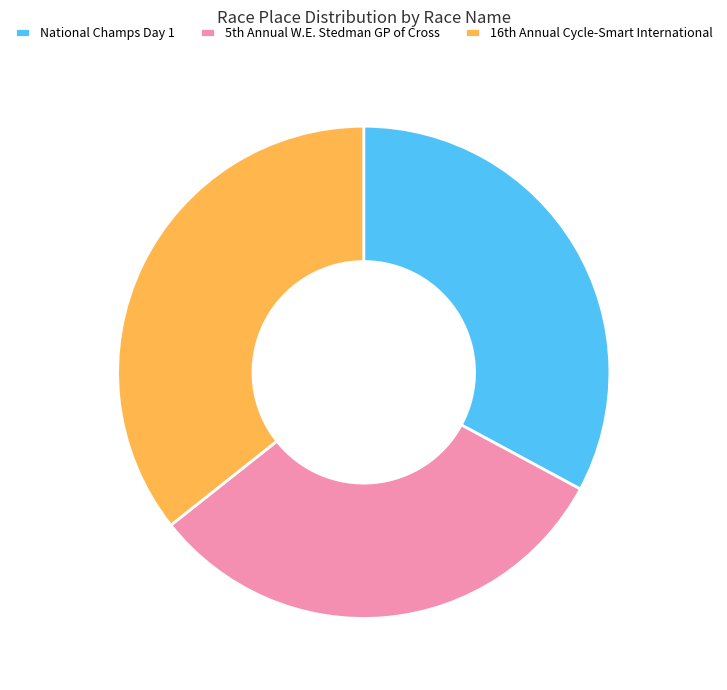

Does any single category account for the majority?

No